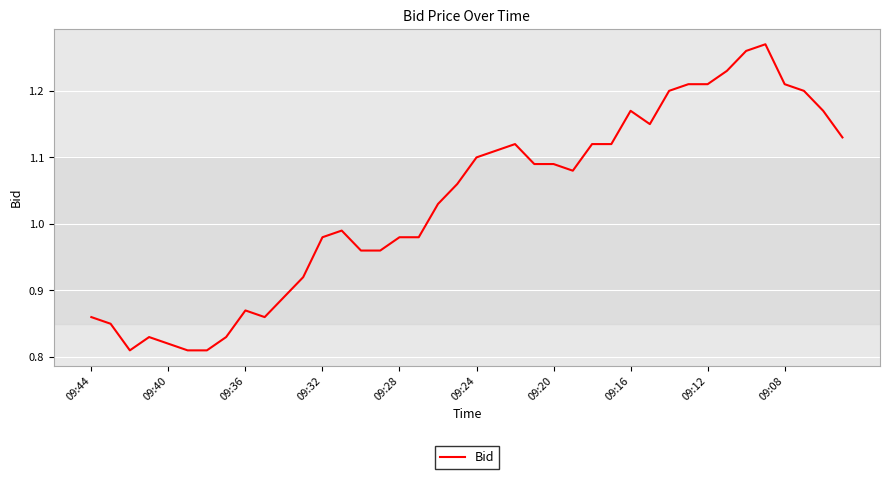

What is the difference between the maximum and minimum values?

0.5